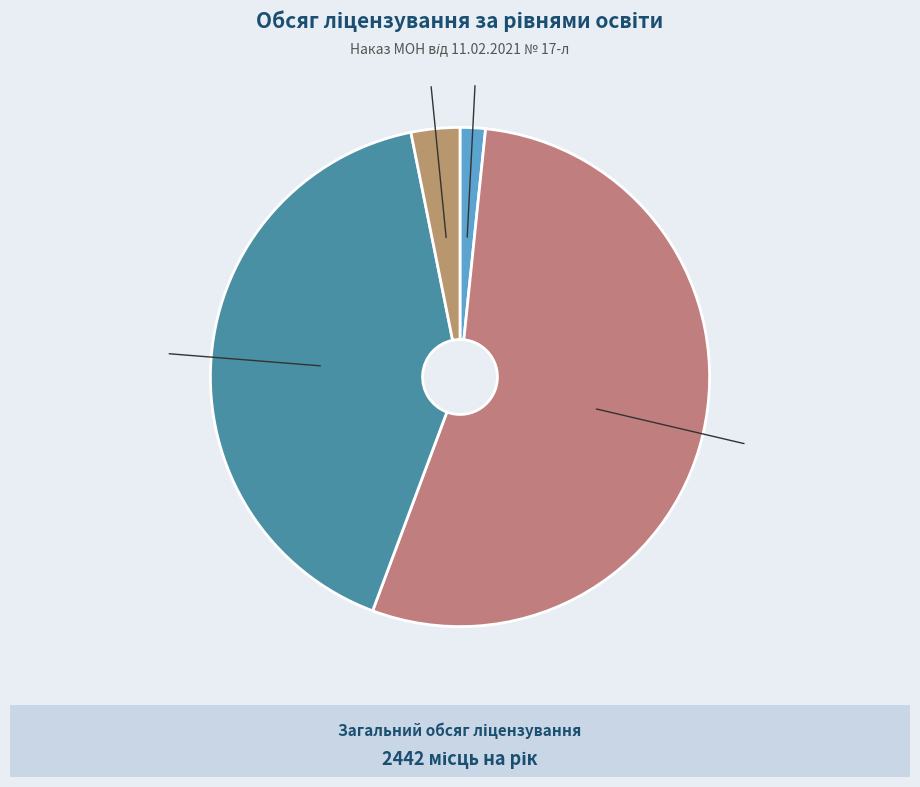

To the nearest percent, what is the average slice percentage?

25%